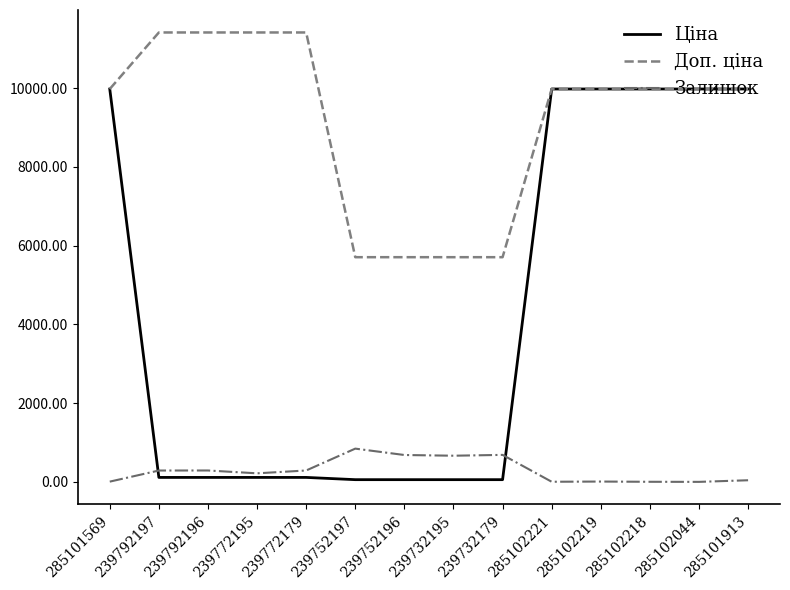

The Доп. ціна series shows 2575.8 at 285102044. True or false?

False